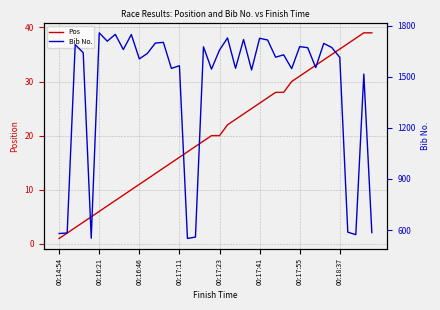

Which category has the lowest value across all series?

00:14:54